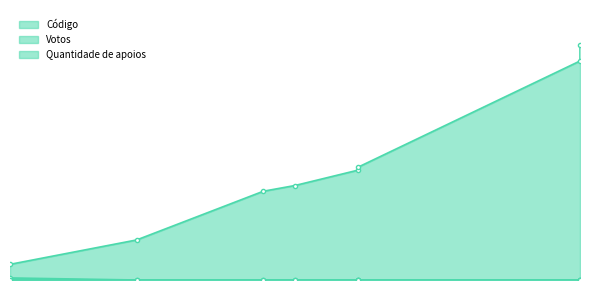

True or false: Quantidade de apoios and Votos cross at least once.

False